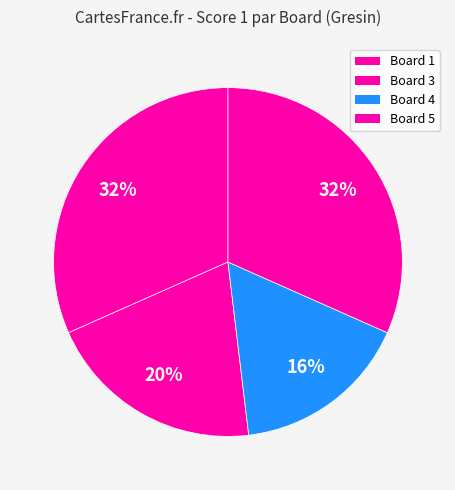

Count the number of slices in the pie.

4